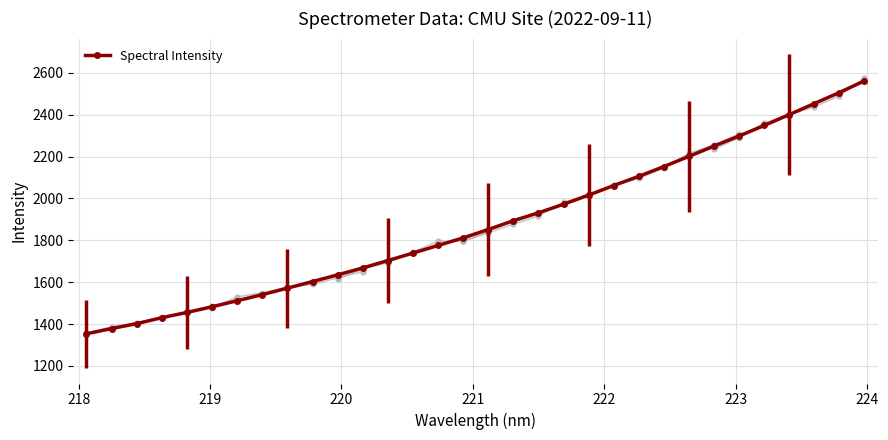

Reading left to right, what are all the values shown in this chart?

1353.6	1378.7	1402.2	1430.4	1455.7	1482.6	1511.5	1540.5	1571.7	1603.0	1634.9	1668.0	1703.3	1738.9	1775.4	1811.5	1851.4	1893.5	1931.2	1972.1	2015.8	2061.5	2105.4	2151.9	2200.6	2249.6	2297.9	2348.0	2400.1	2452.6	2505.5	2560.9